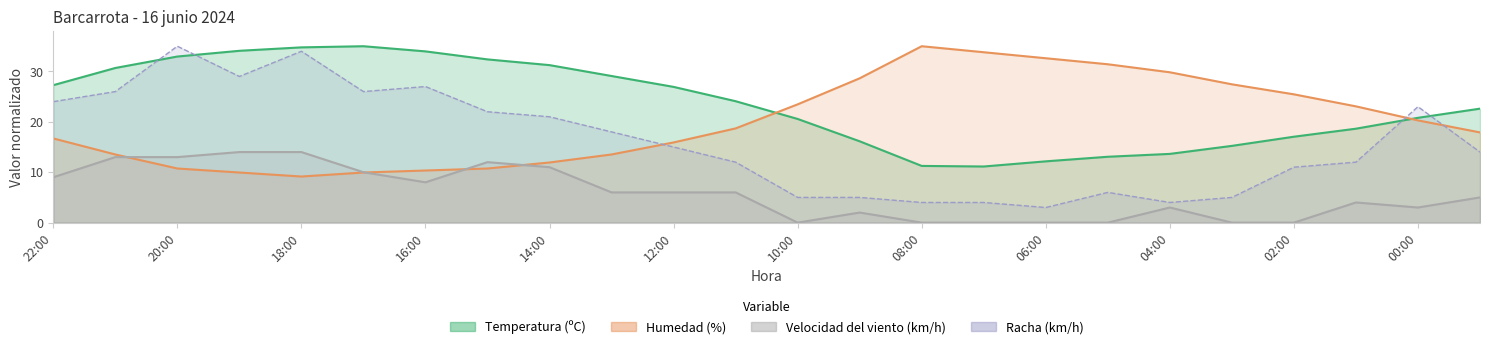

True or false: Velocidad del viento (km/h) and Racha (km/h) cross at least once.

False